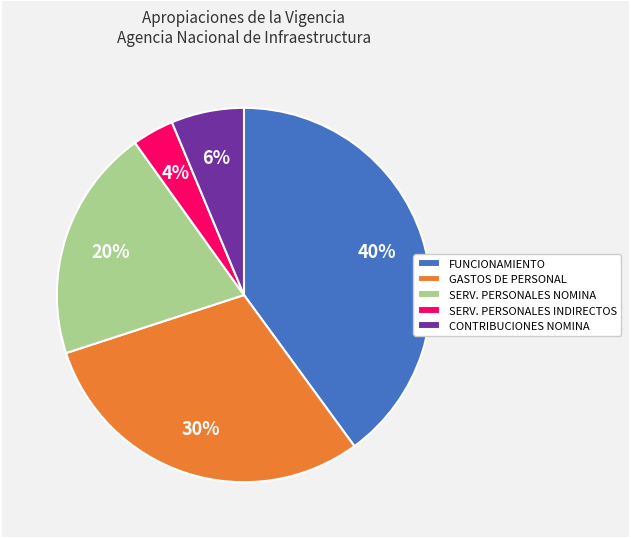

Which slice is the smallest?

SERV. PERSONALES INDIRECTOS